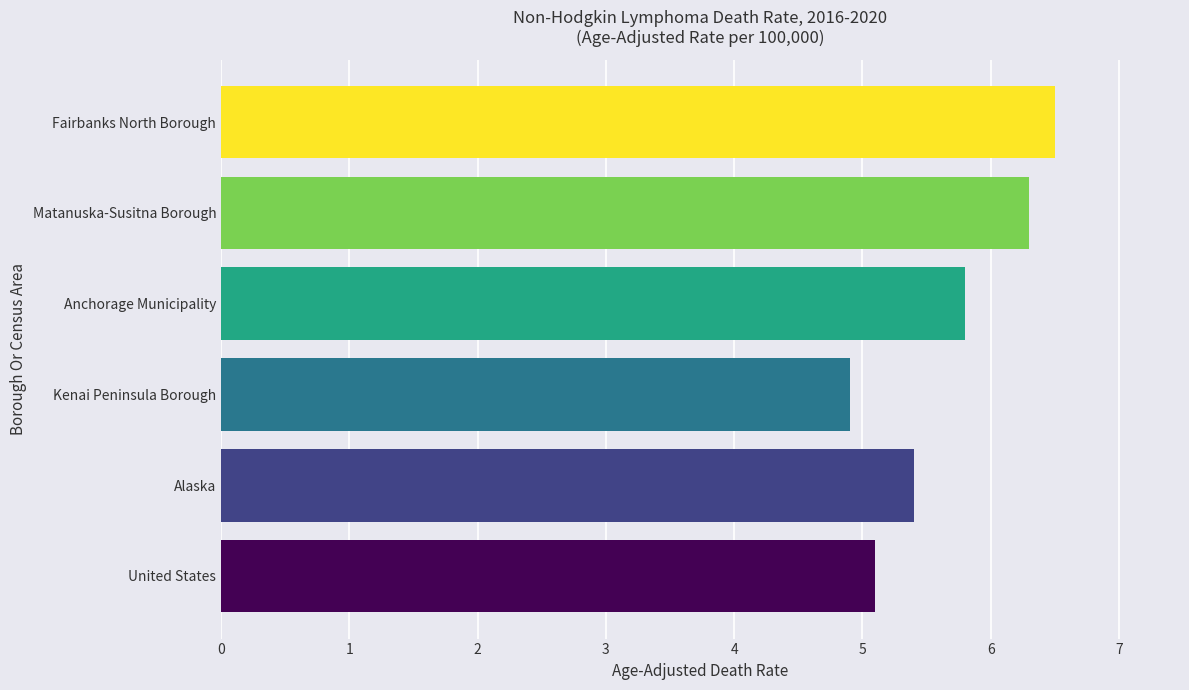

What is the sum of all values?

34.0